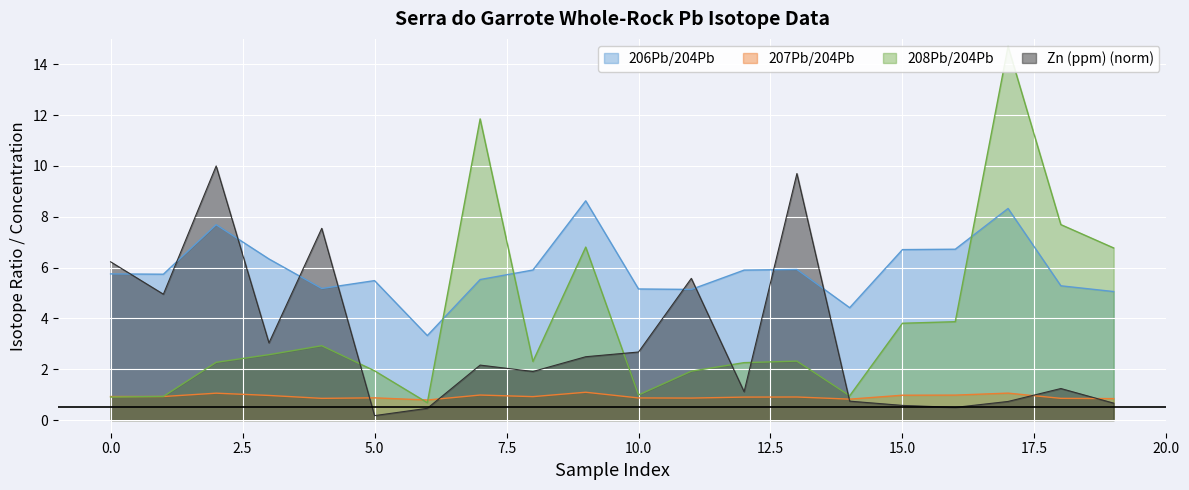

At which category is the sum across all series the highest?

17